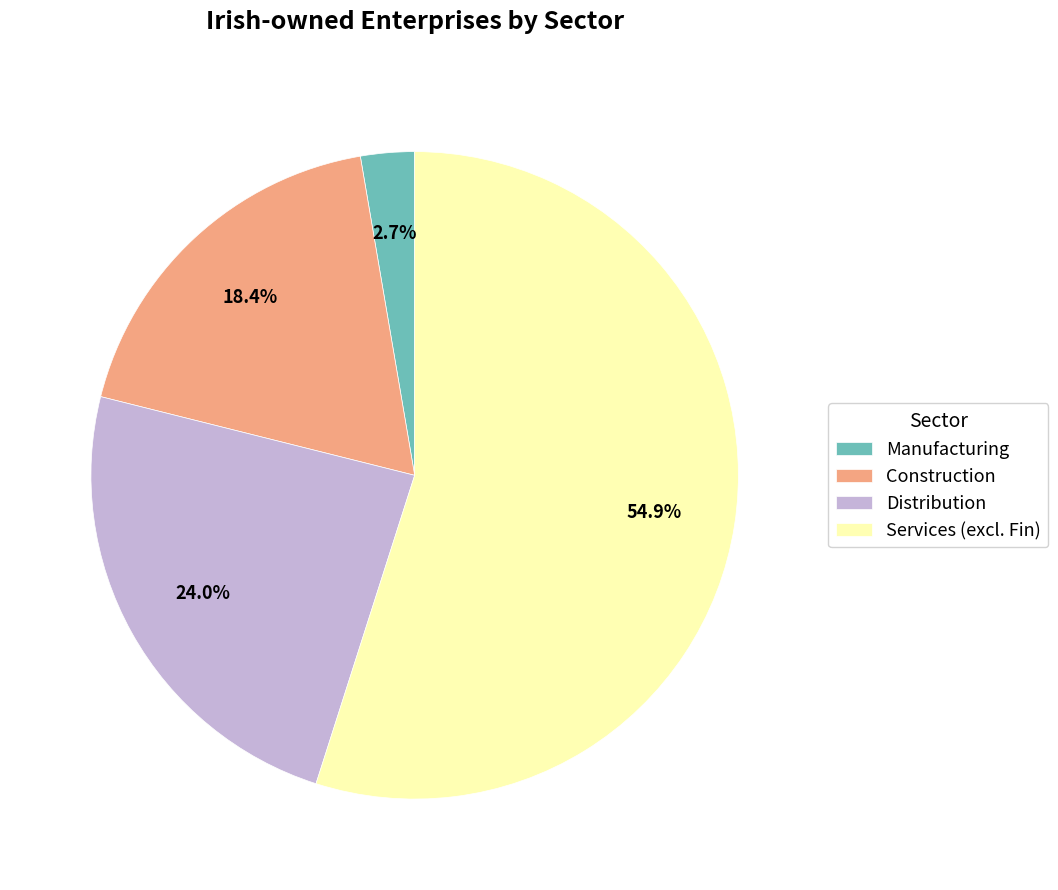

Does Manufacturing represent more than half of the total?

No